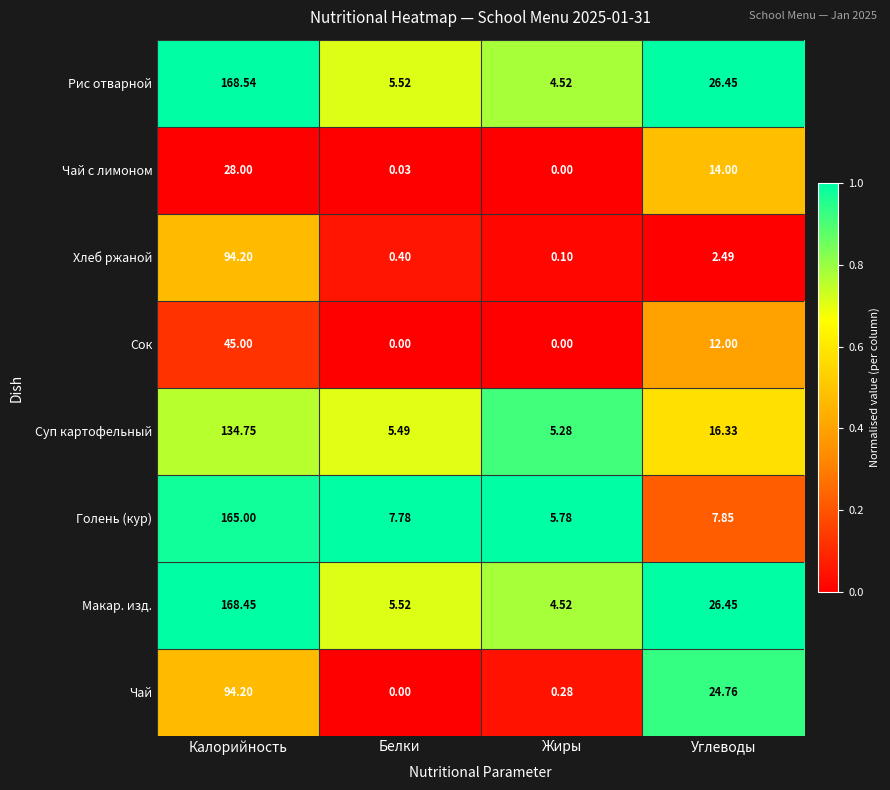

Which series has the largest total across all categories?

Рис отварной